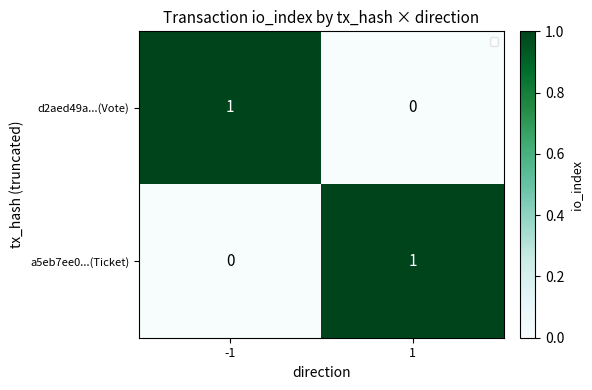

Count the number of data series in this chart.

2